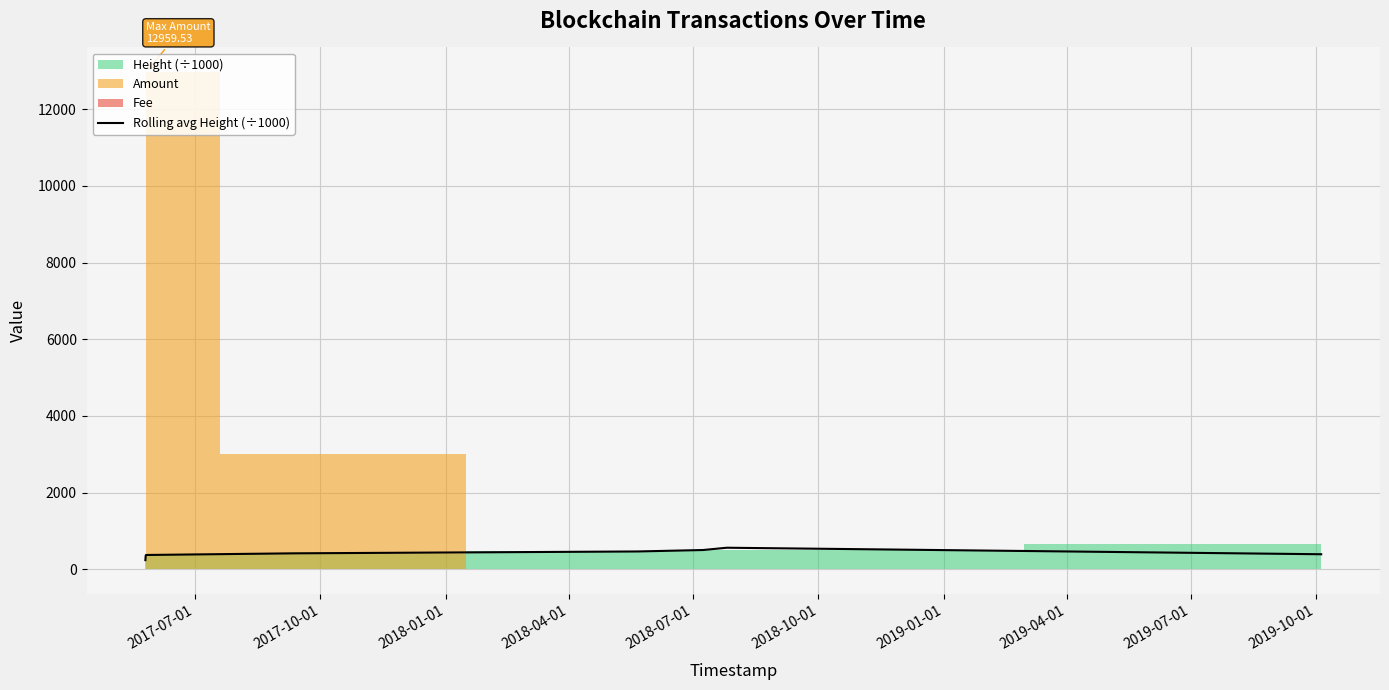

True or false: the data has more than 2 interior local peaks.

False